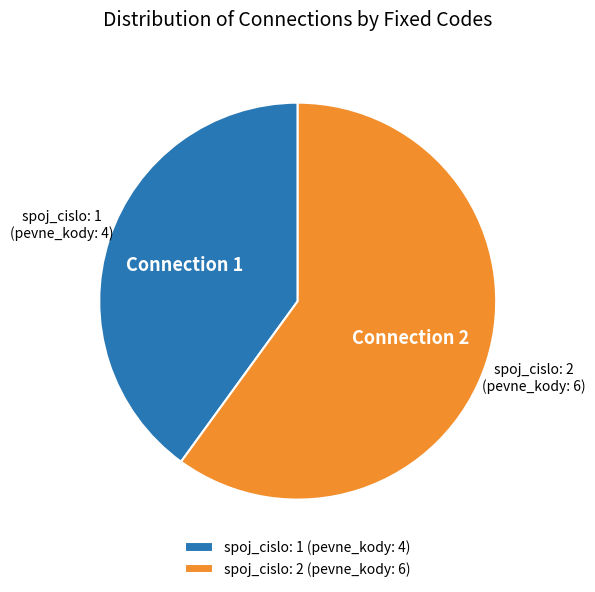

Is there any slice that represents more than half of the pie?

Yes